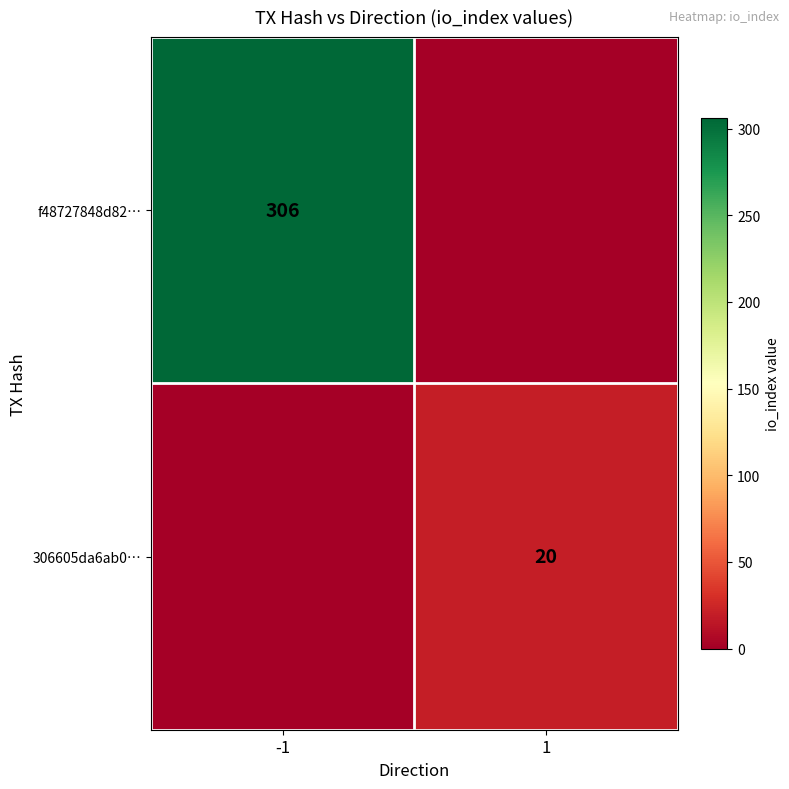

Is the value of 306605da6ab0… at 1 greater than the value of f48727848d82… at -1?

No